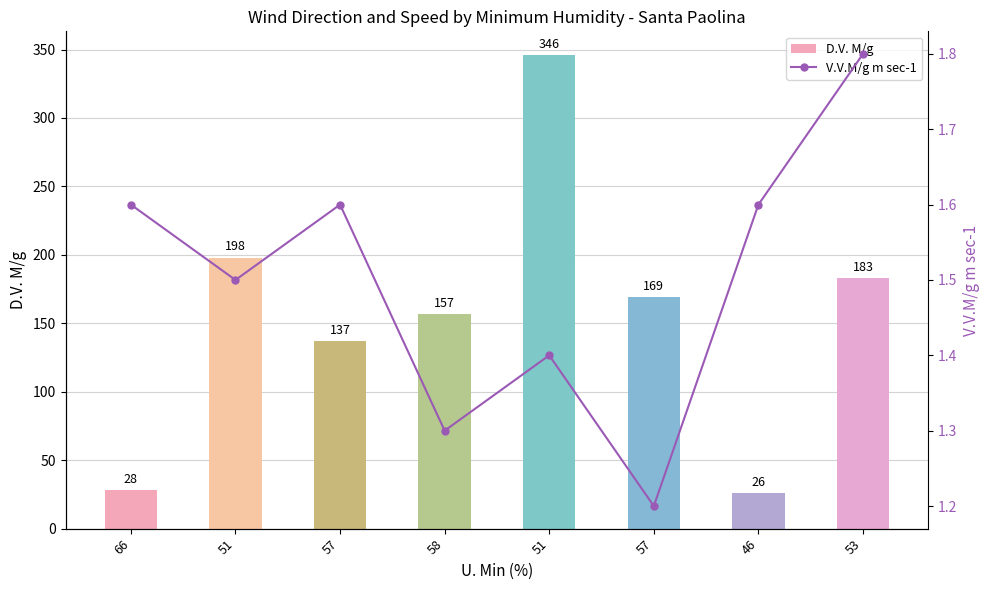

Which series has the largest range (max minus min)?

D.V. M/g